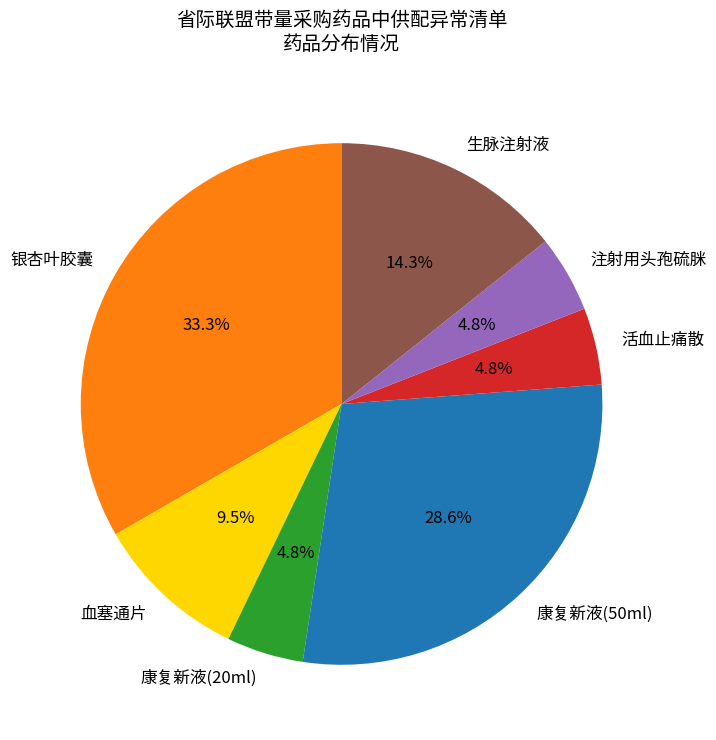

Which slice is the largest?

银杏叶胶囊